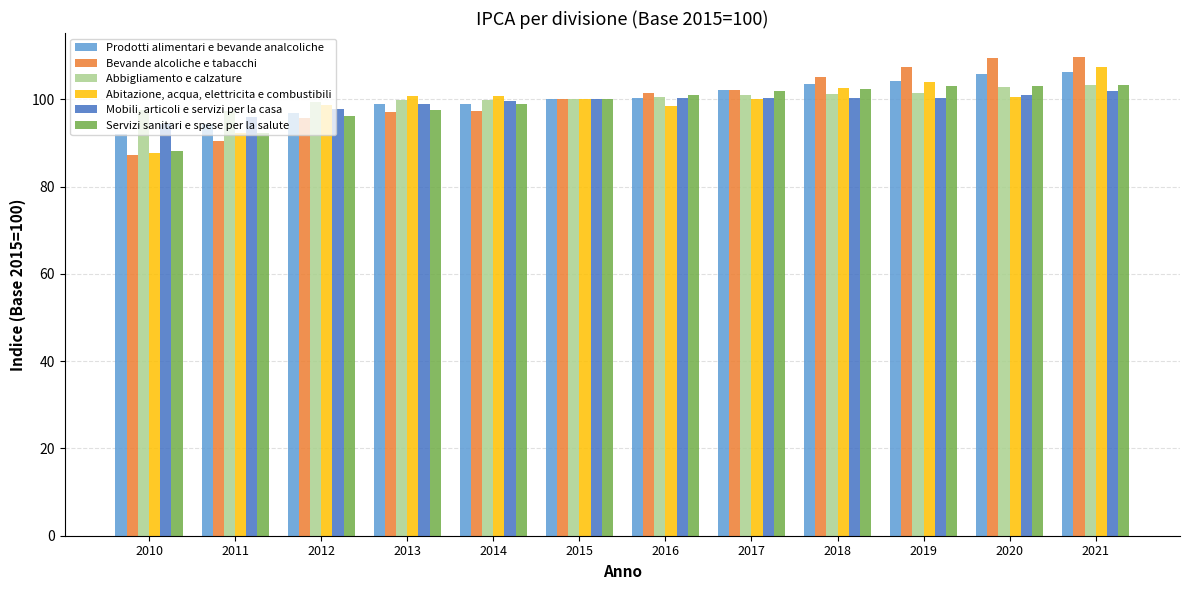

How many series are shown in this chart?

6